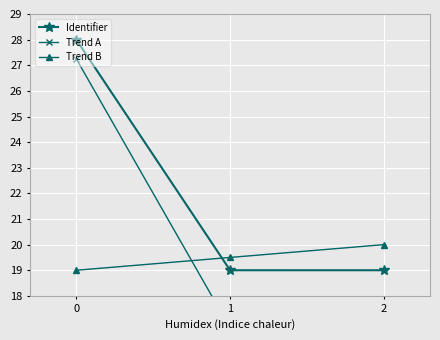

What is the greatest value displayed?

28.0